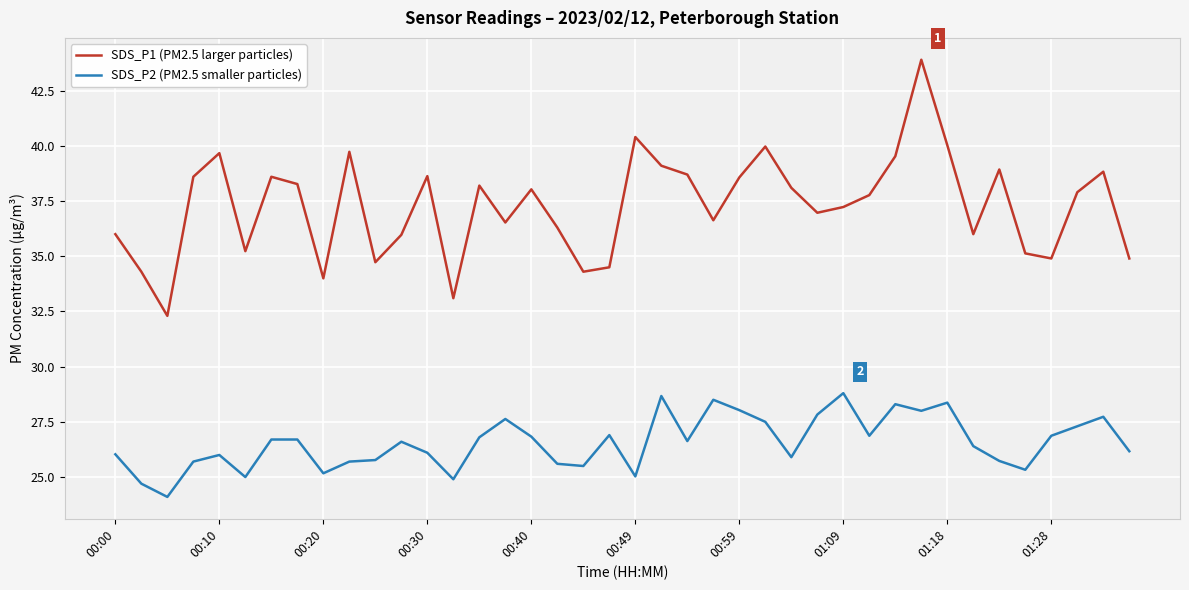

List the series in order of their peak value, highest first.

SDS_P1 (PM2.5 larger particles), SDS_P2 (PM2.5 smaller particles)